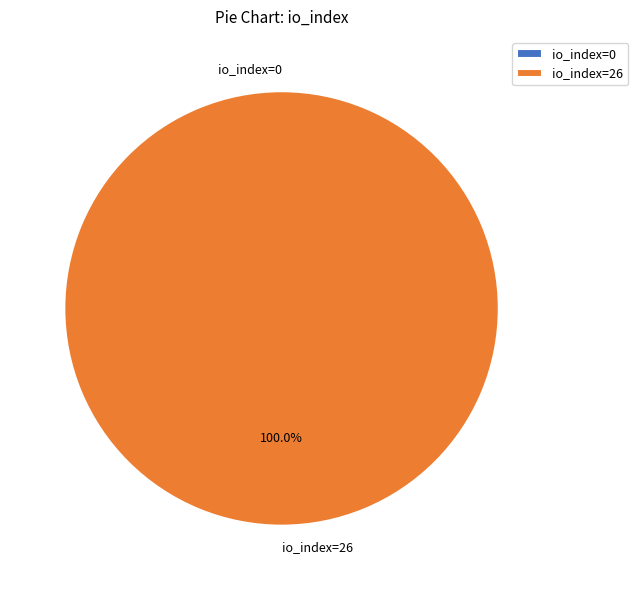

To the nearest percent, what is the average slice percentage?

50%